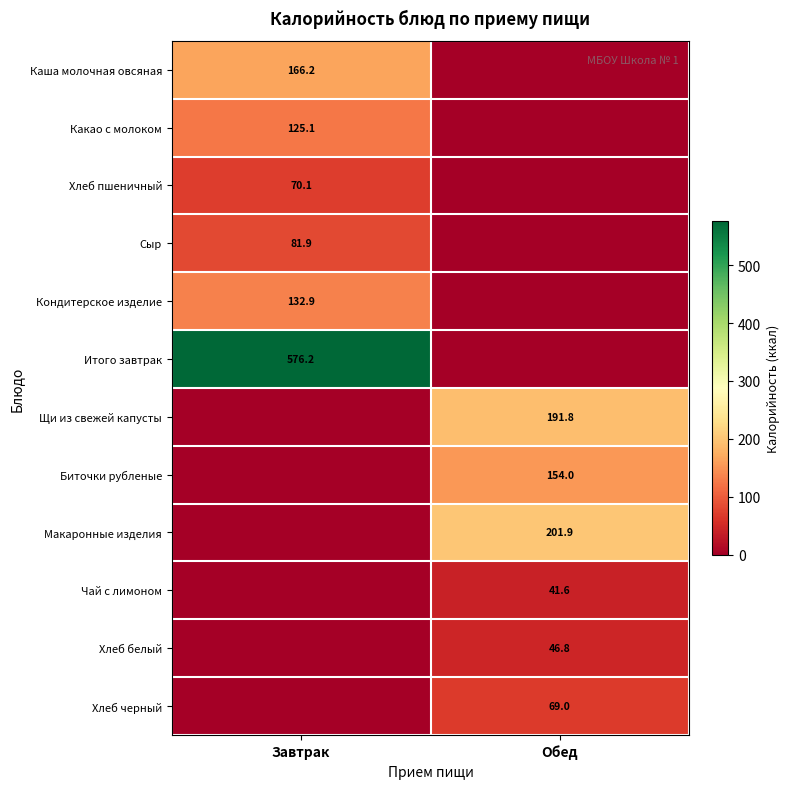

Is the value of Чай с лимоном at Обед greater than the value of Какао с молоком at Завтрак?

No